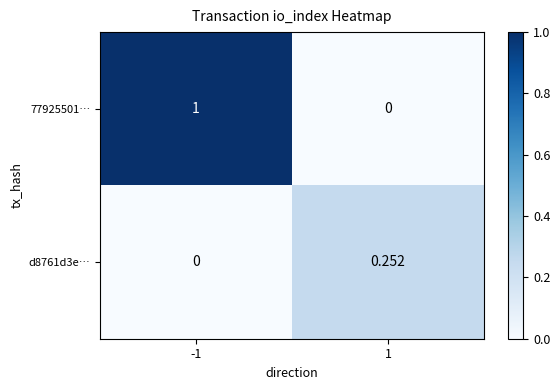

Is the value of d8761d3e… at 1 greater than the value of 77925501… at 1?

Yes